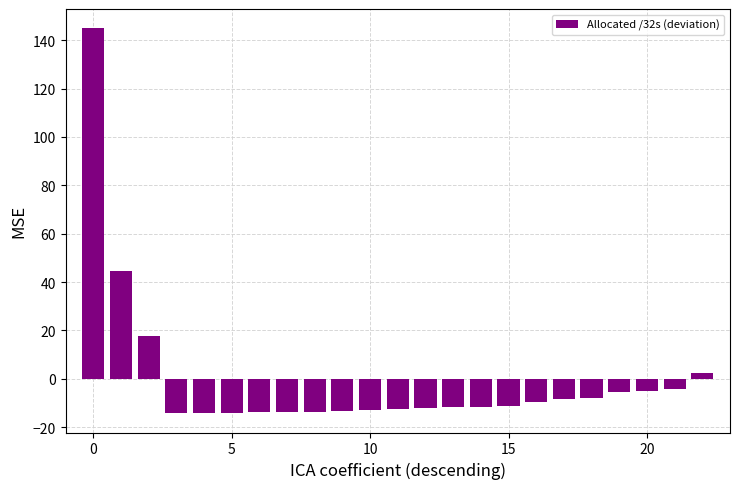

What is the difference between the second highest and second lowest values?

58.8